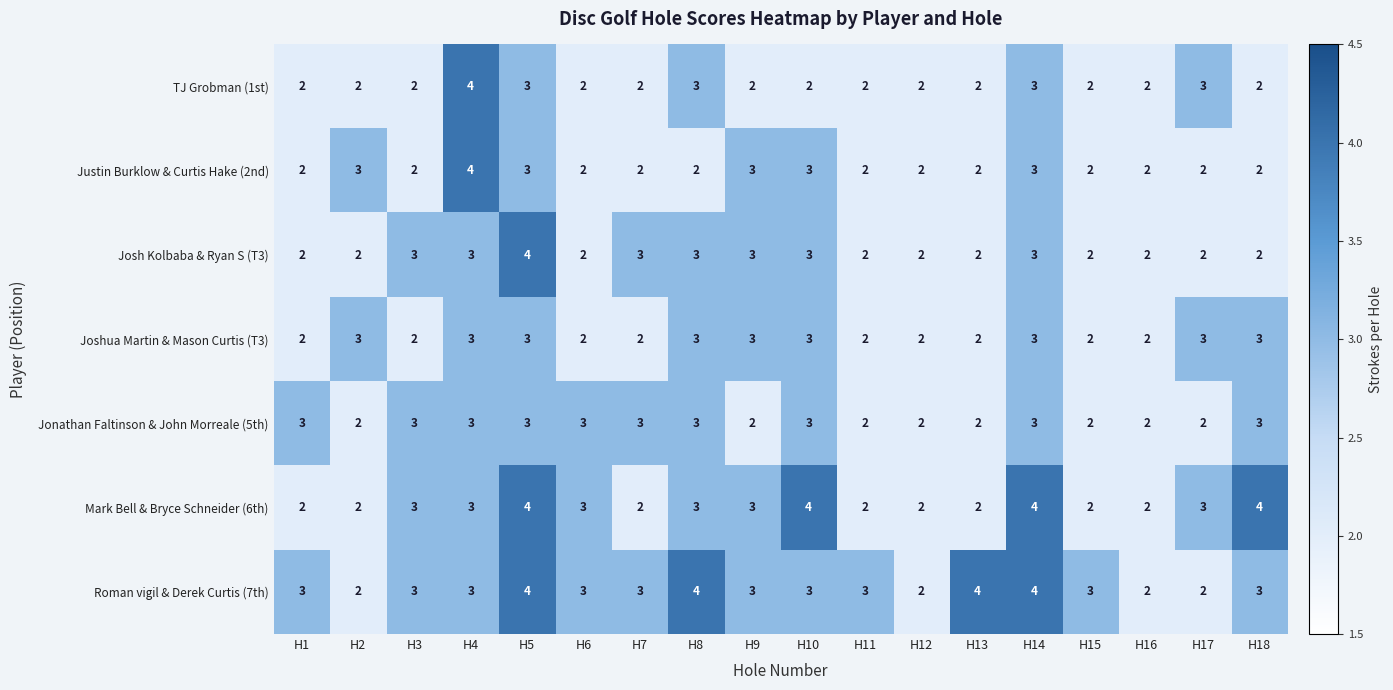

What is the sum of all Roman vigil & Derek Curtis (7th) values?

54